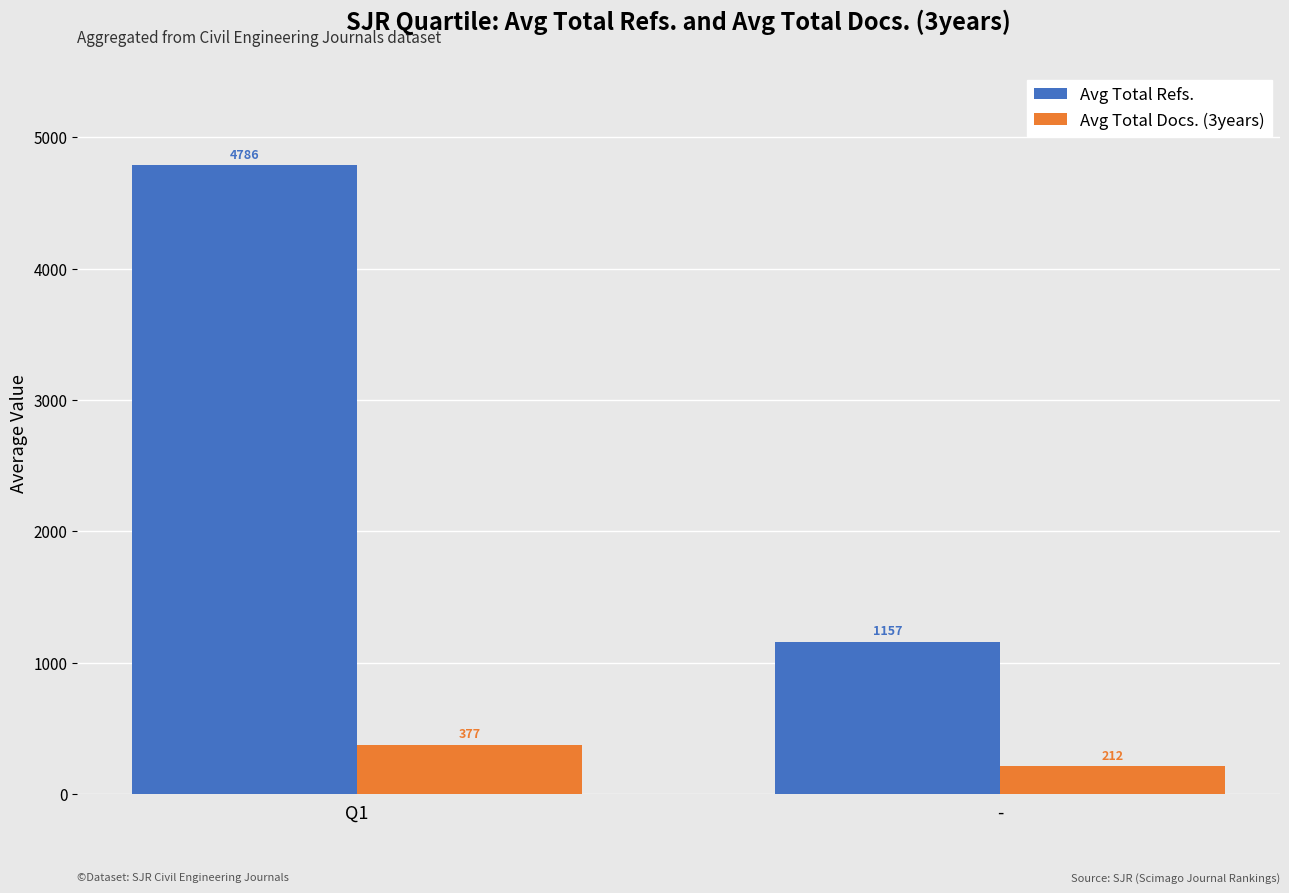

Is it true that Avg Total Refs. equals 4786.4 at Q1?

True